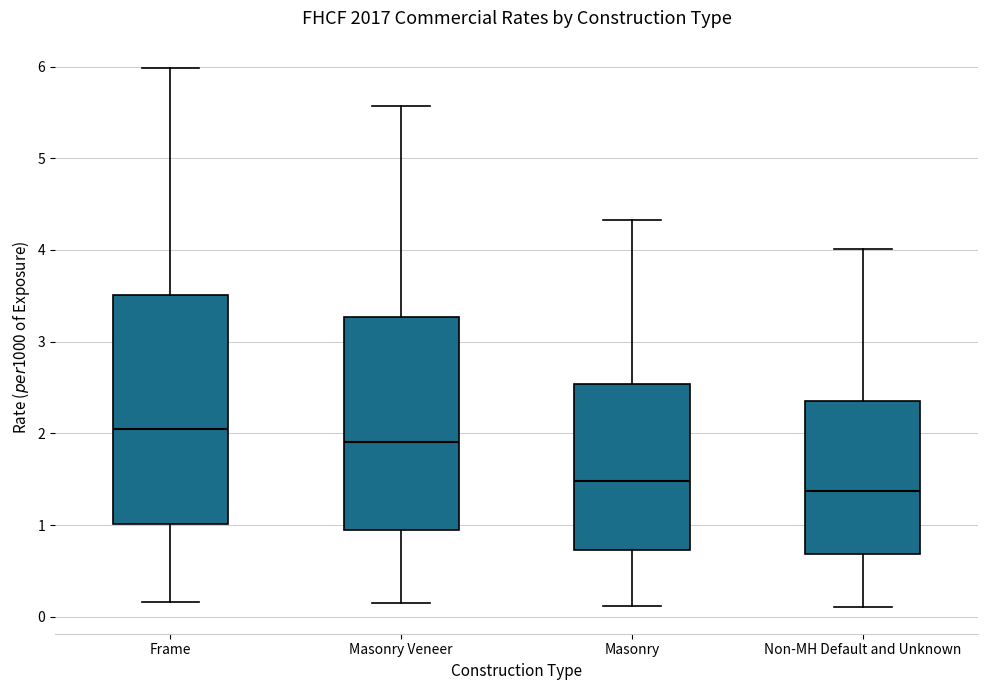

Reading left to right, transcribe this box plot: for each box, give where its median line is, the range the box spans, and where its two whiskers end, as read against the y-axis. The values are not printed on the chart, so give them approximately, as read against the axis.

Frame: median 2.0, box 1.0 to 3.5, whiskers 0.2 to 6.0
Masonry Veneer: median 1.9, box 0.9 to 3.3, whiskers 0.2 to 5.6
Masonry: median 1.5, box 0.7 to 2.5, whiskers 0.1 to 4.3
Non-MH Default and Unknown: median 1.4, box 0.7 to 2.3, whiskers 0.1 to 4.0